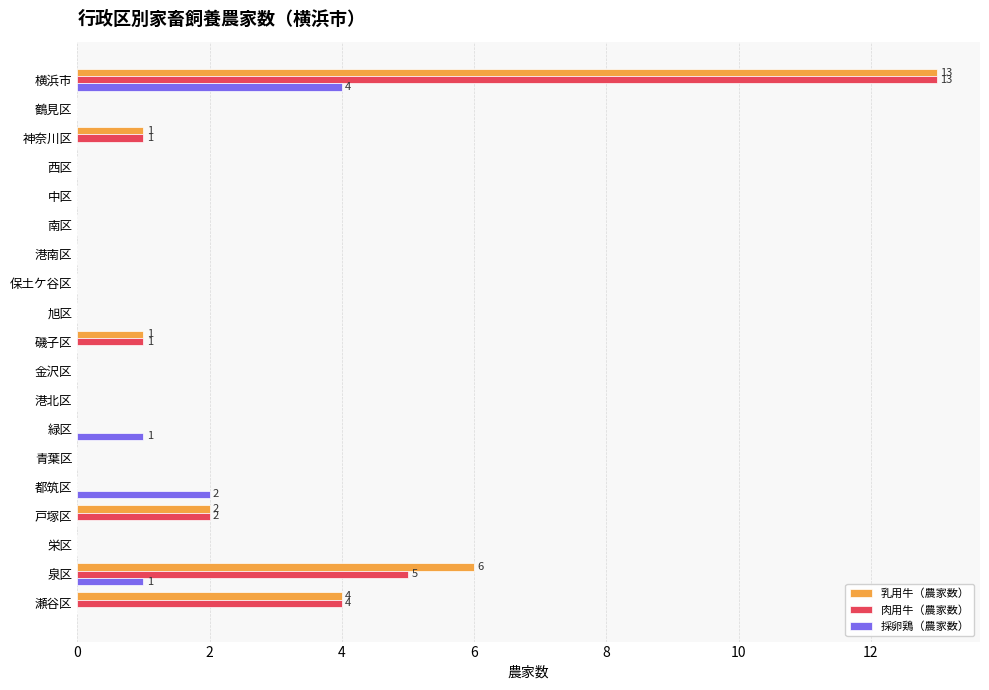

At which category is the sum across all series the highest?

横浜市